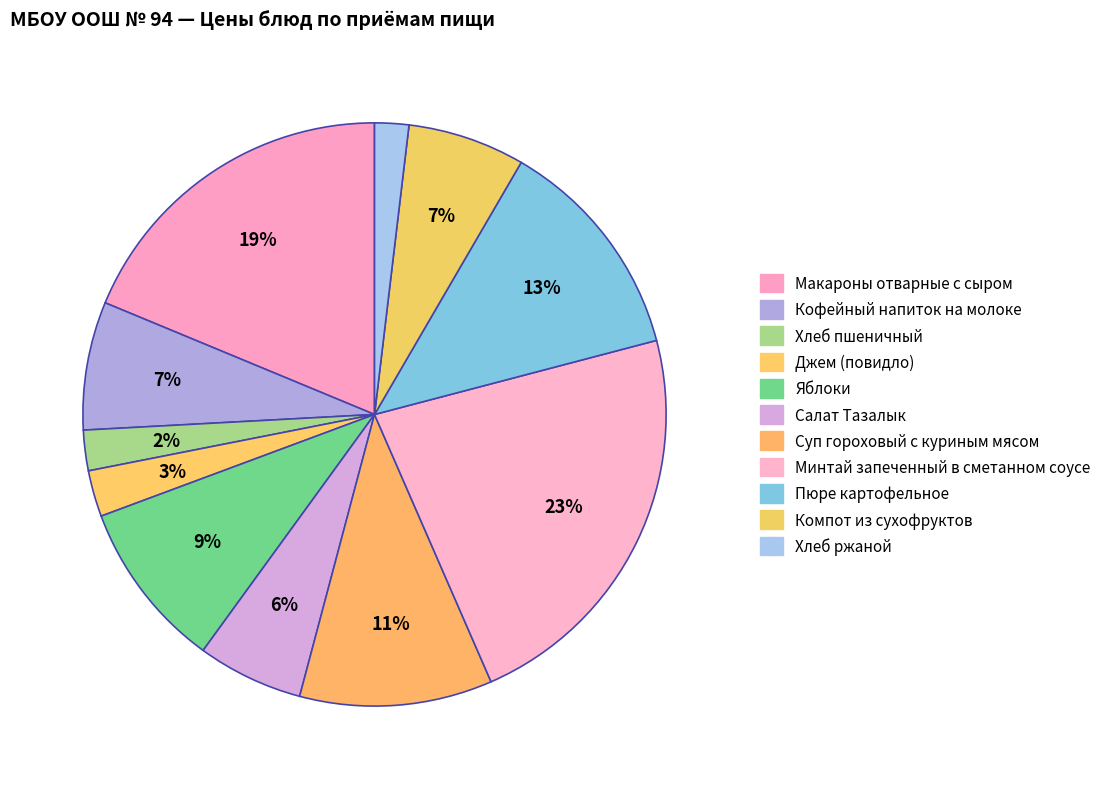

Does Суп гороховый с куриным мясом account for over 50% of the chart?

No